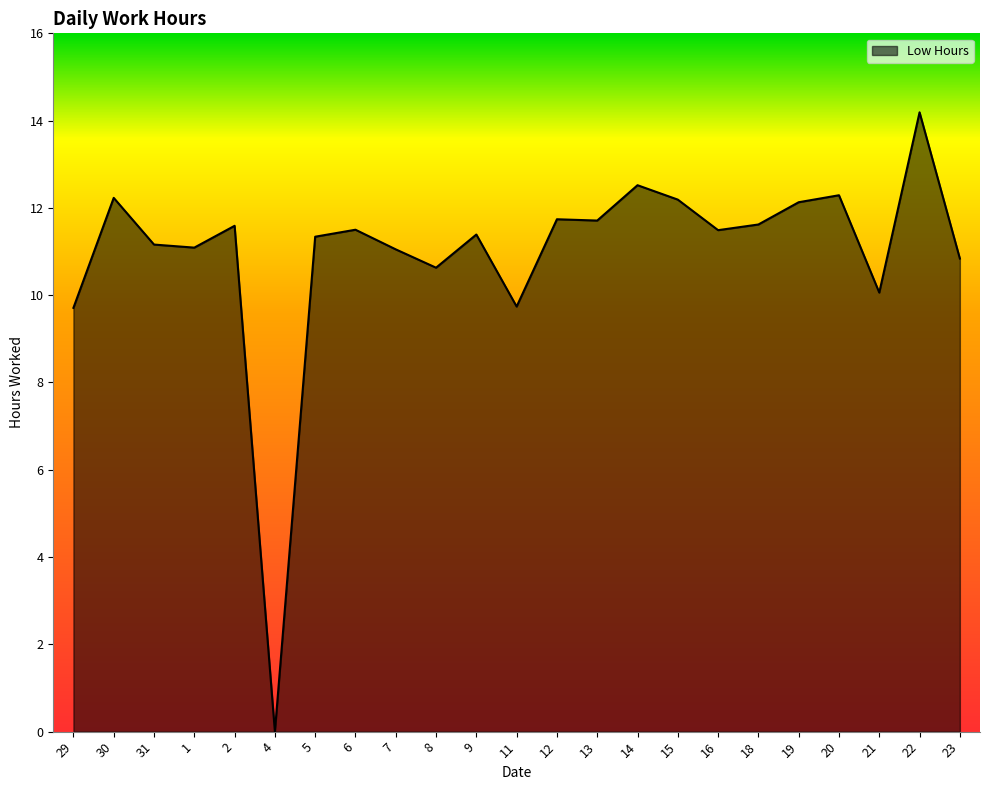

Is it true that the value at 2 is 11.6?

True